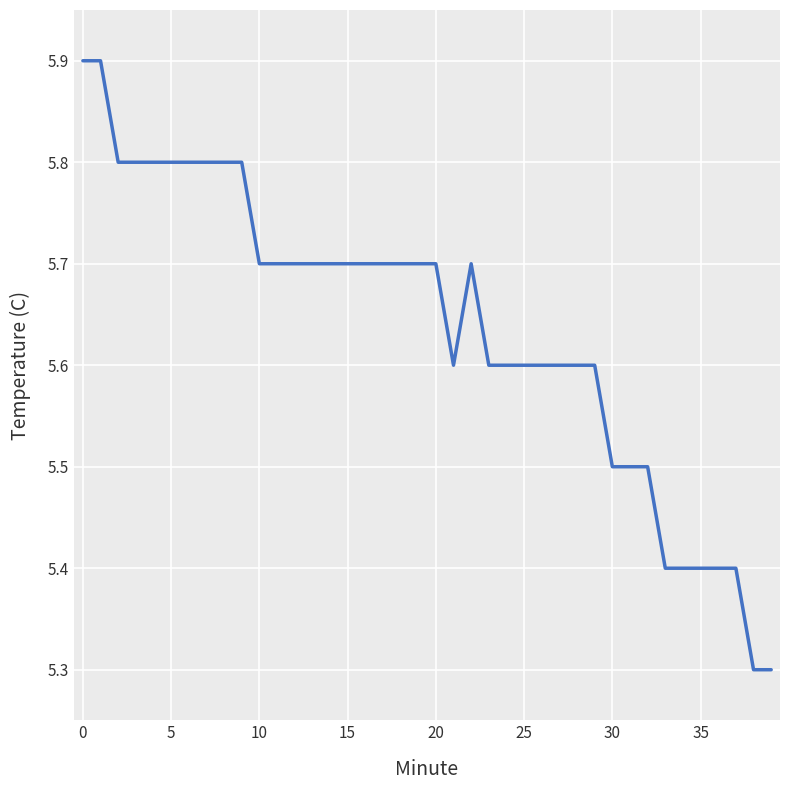

What is the average value?

5.6